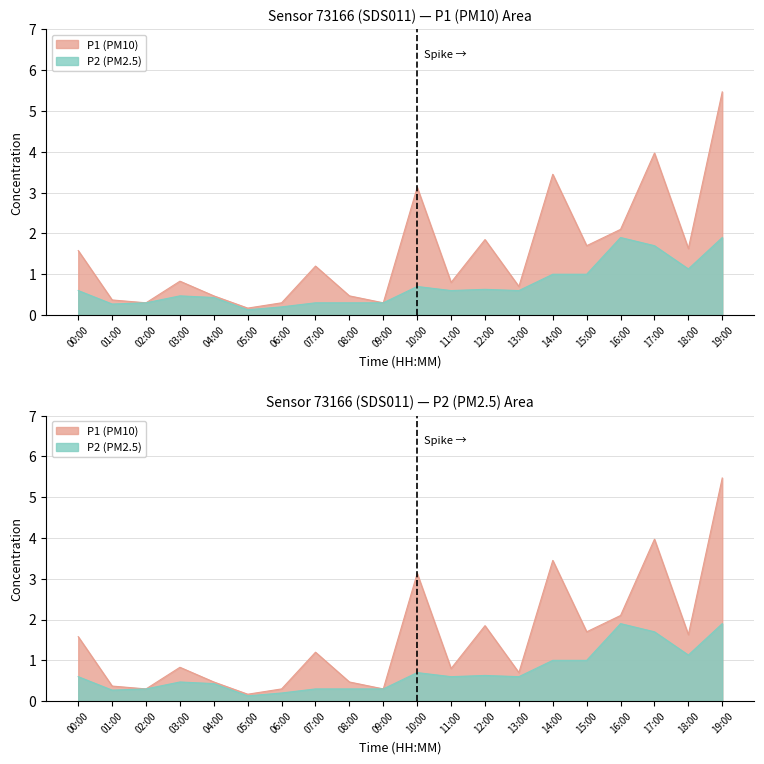

Count the number of data series in this chart.

2